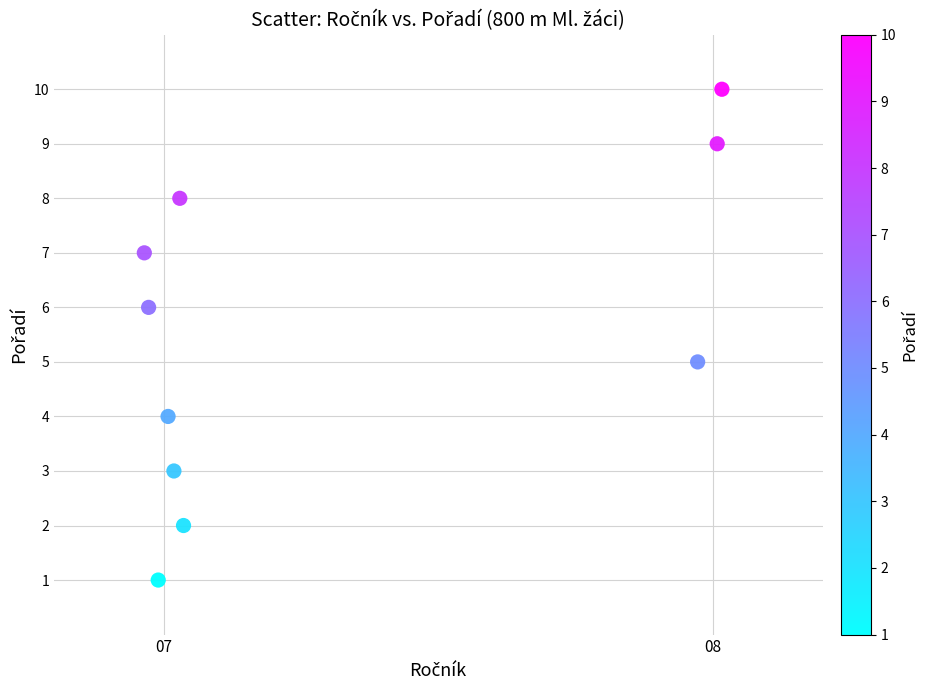

What is the average Y value?

6